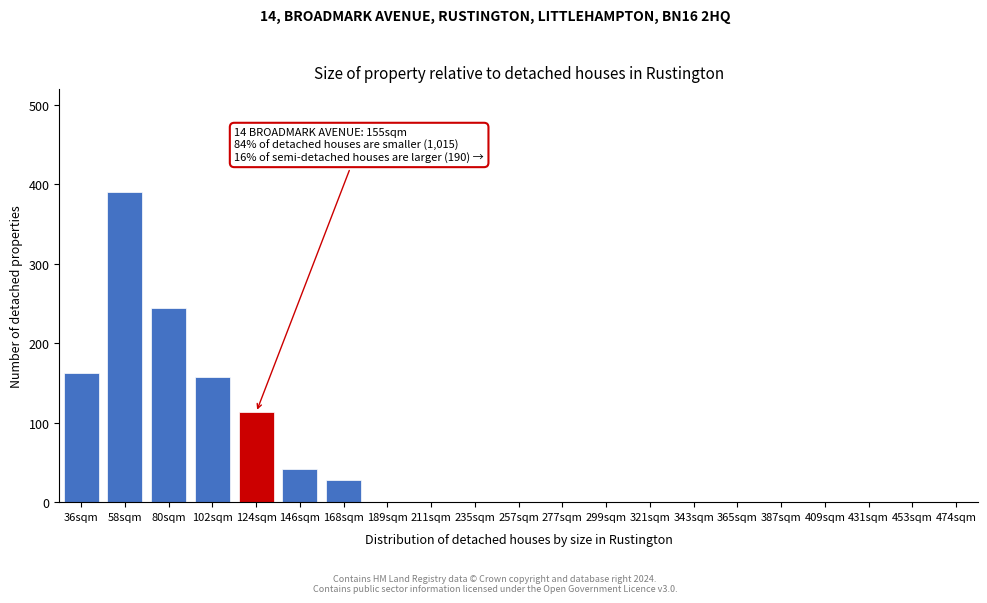

Reading right to left, what are all the values shown in this chart?

474sqm=0	453sqm=0	431sqm=0	409sqm=0	387sqm=0	365sqm=0	343sqm=0	321sqm=0	299sqm=0	277sqm=0	257sqm=0	235sqm=0	211sqm=0	189sqm=0	168sqm=28	146sqm=42	124sqm=113	102sqm=158	80sqm=245	58sqm=390	36sqm=162